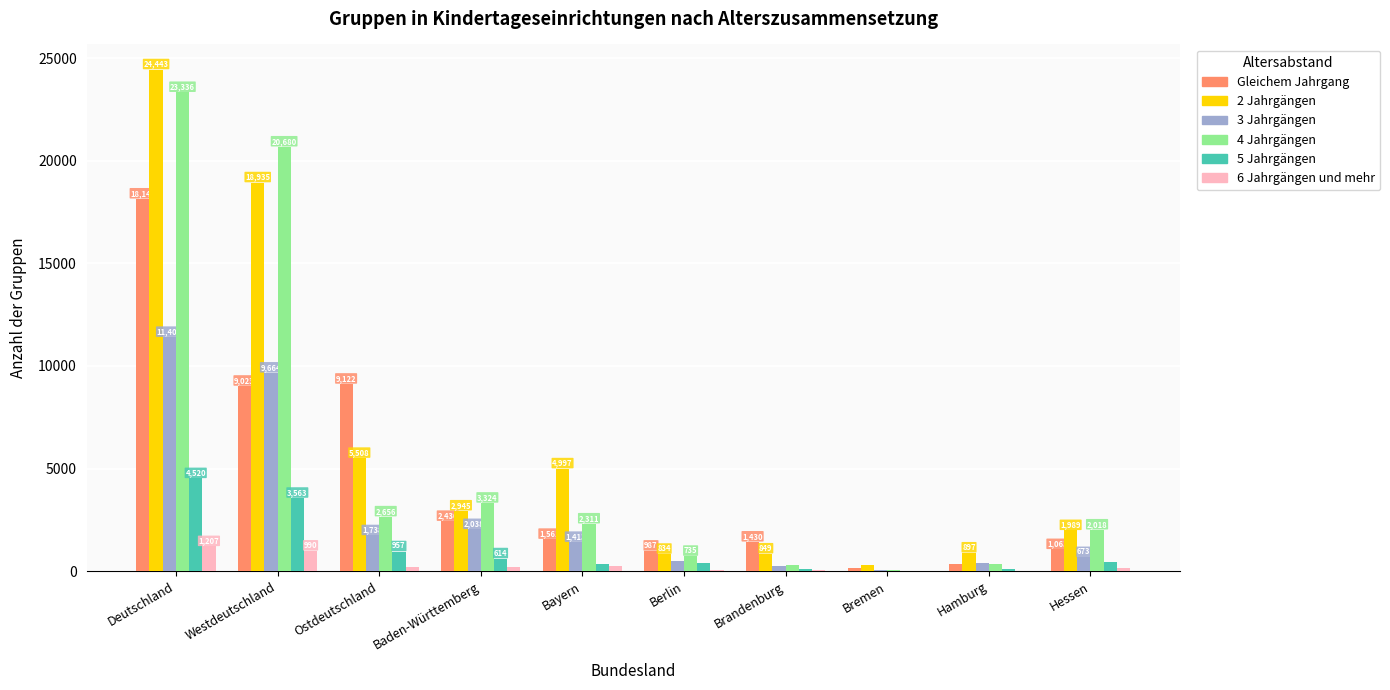

True or false: 4 Jahrgängen has a value of 3324 at Baden-Württemberg.

True